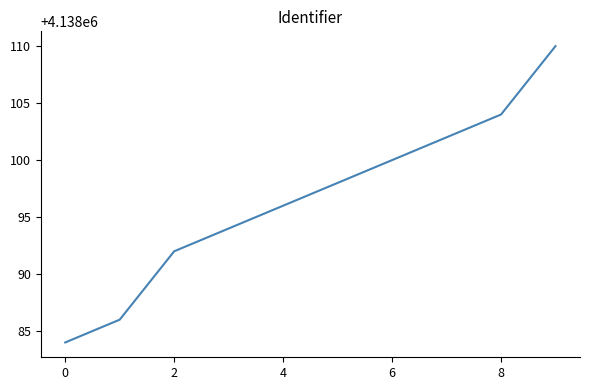

What is the difference between the maximum and second lowest values?

24